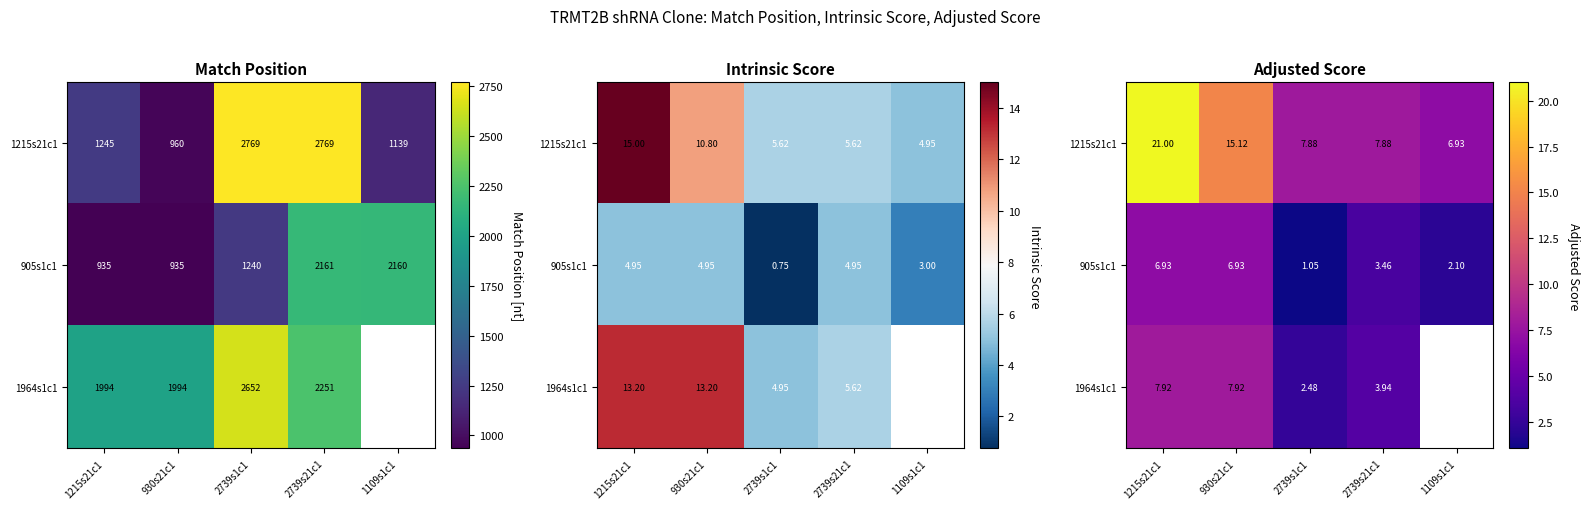

The value of 1215s21c1 at 1109s1c1 is 9.9. True or false?

False